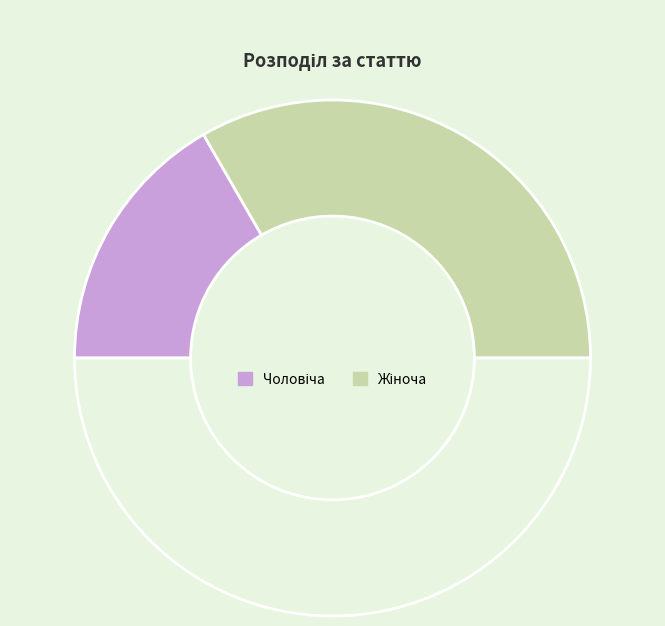

Rank the categories by value from lowest to highest.

Чоловіча, Жіноча